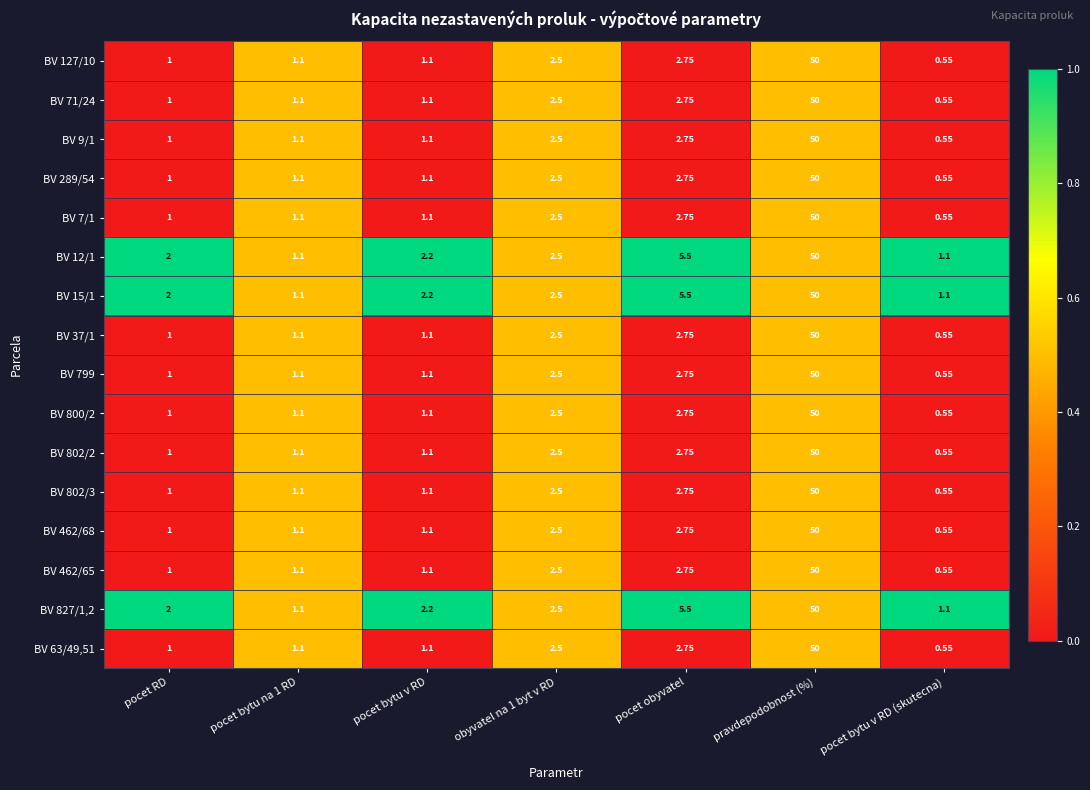

Is the value of BV 15/1 at obyvatel na 1 byt v RD greater than the value of BV 802/2 at pravdepodobnost (%)?

No